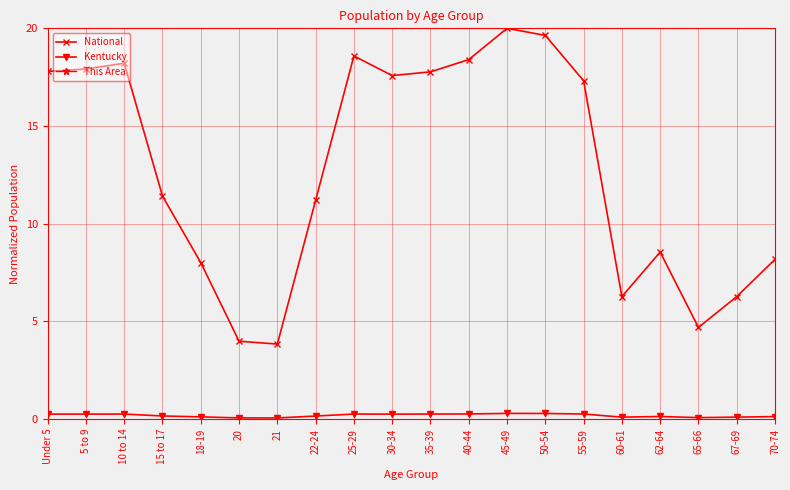

Which series has the widest spread of values?

This Area